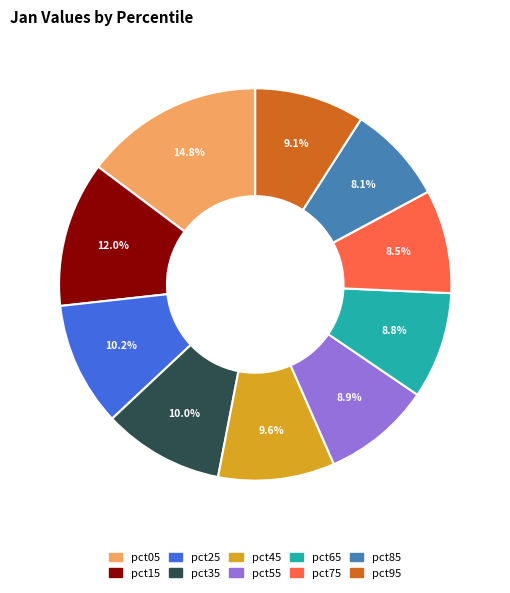

Is pct85 the majority of the pie?

No